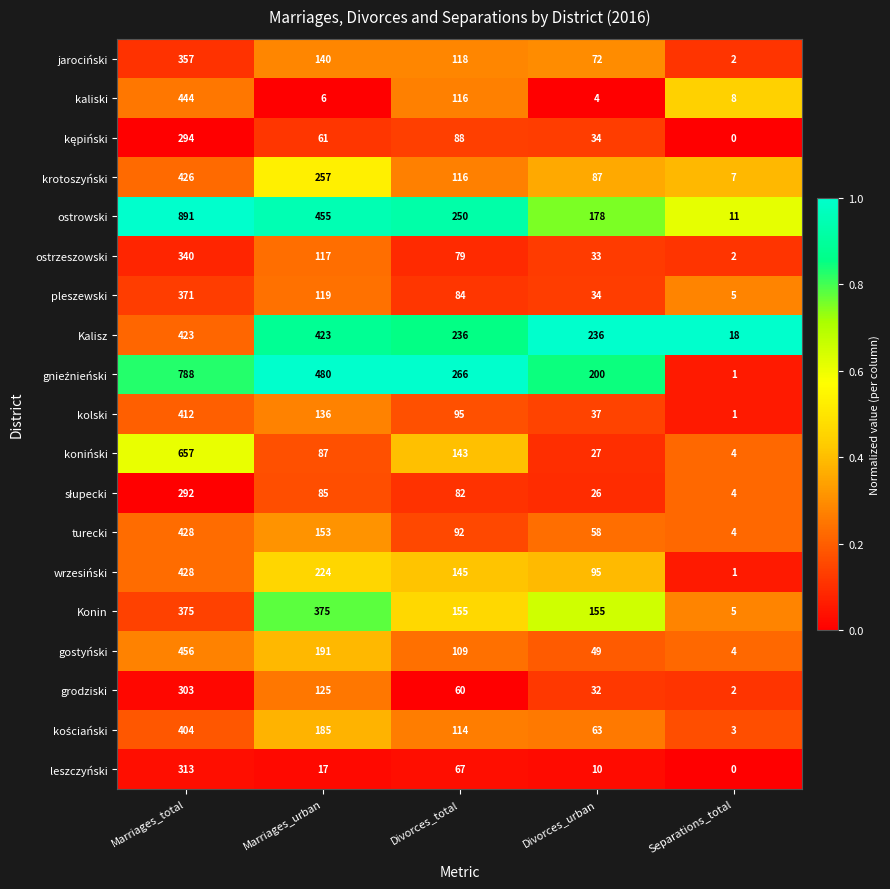

What is the difference between the highest and lowest values at Marriages_urban?

474